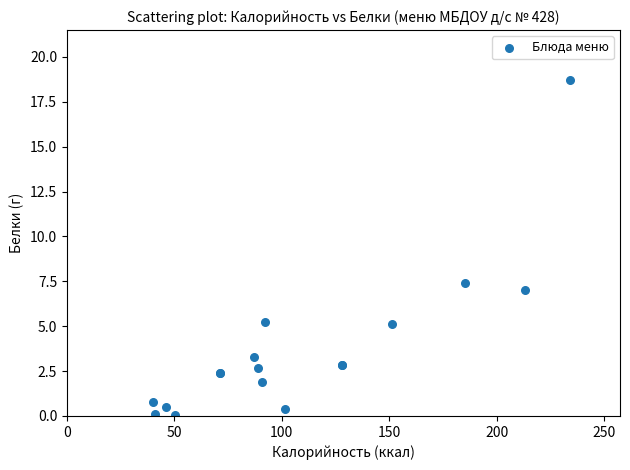

What Y value in the scatter plot is closest to 9?

7.4